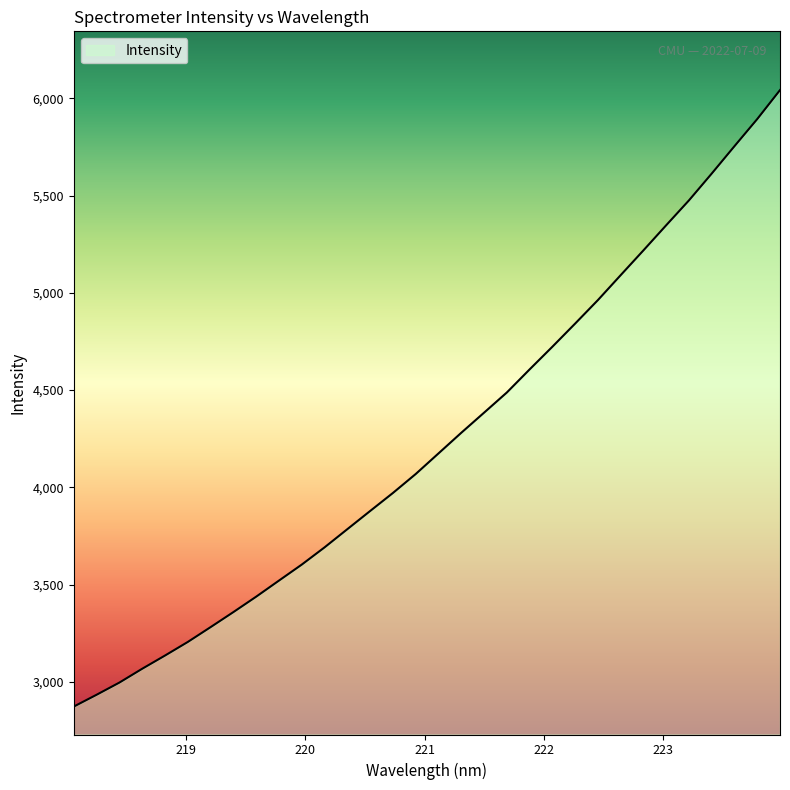

Count the number of values greater than 4174.

16